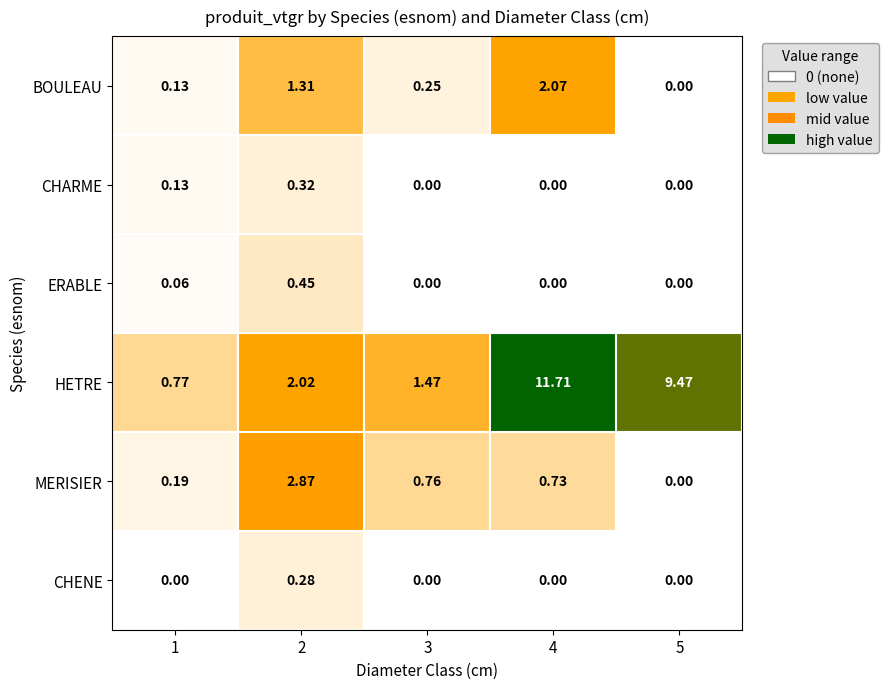

Which series has the largest total across all categories?

HETRE